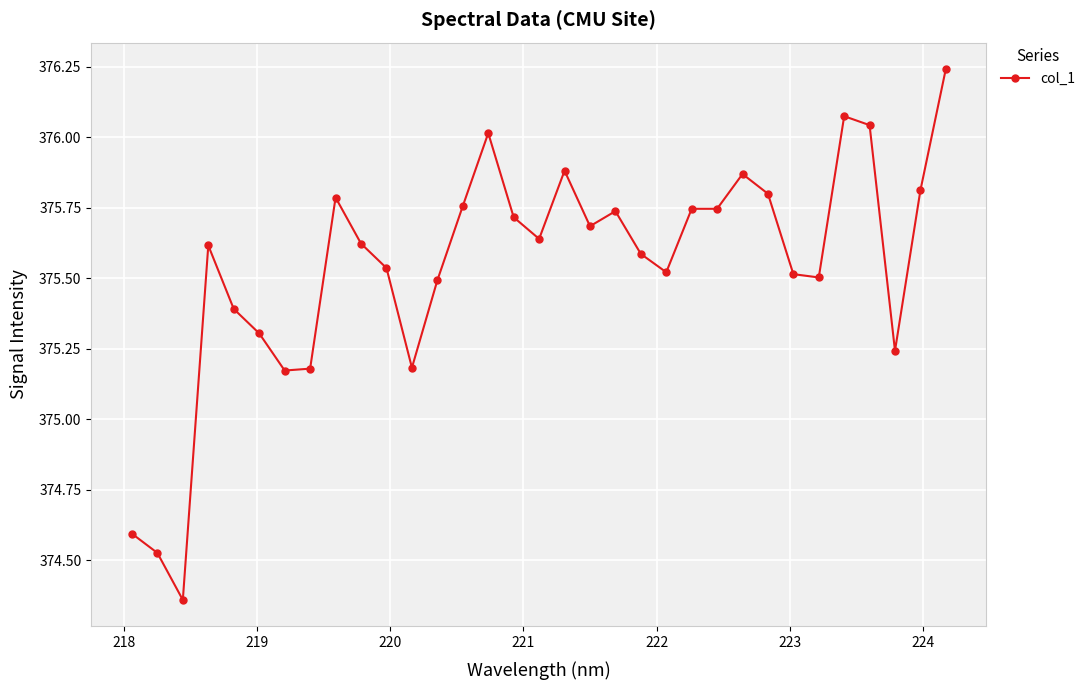

What is the difference between the maximum and second lowest values?

1.7